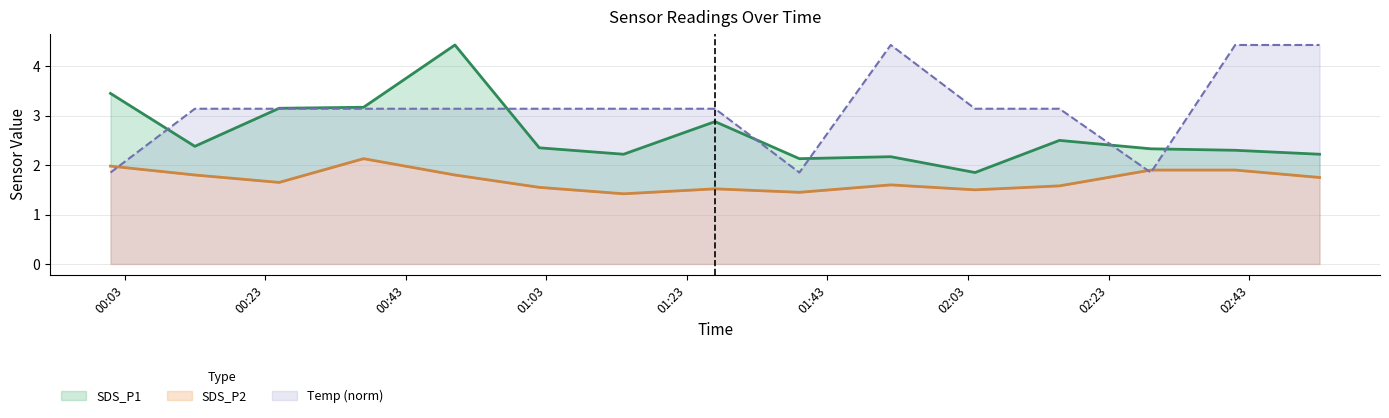

What is the difference between the SDS_P1 values at 2023/07/02 02:29 and 2023/07/02 02:53?

0.1